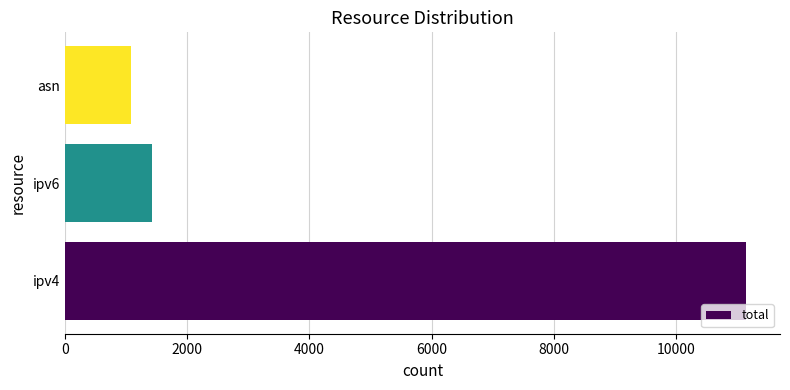

What is the difference between the maximum and minimum values?

10060